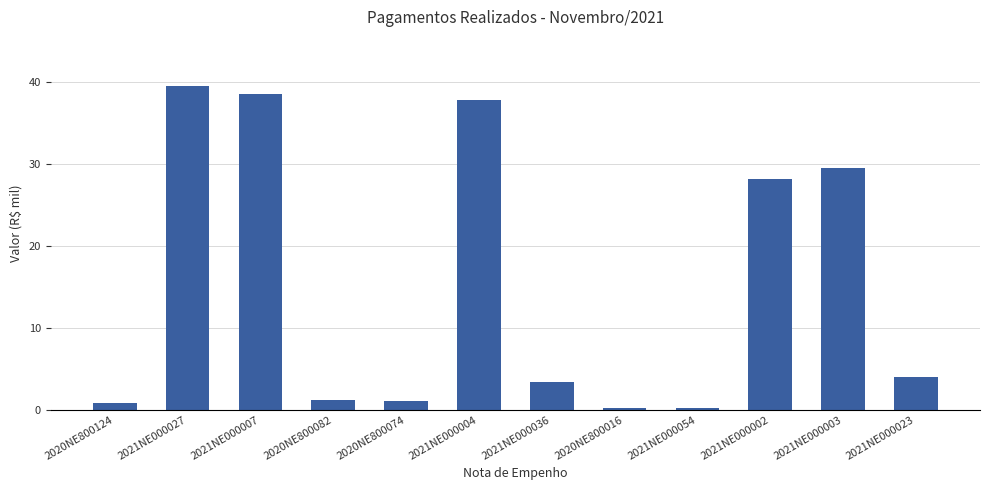

At which label is the value closest to 19?

2021NE000002